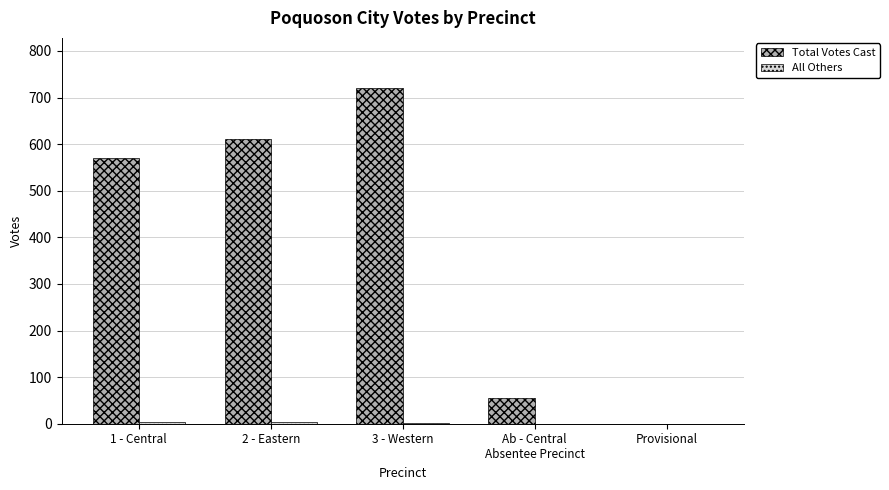

Where is Total Votes Cast nearest to the value 360?

1 - Central